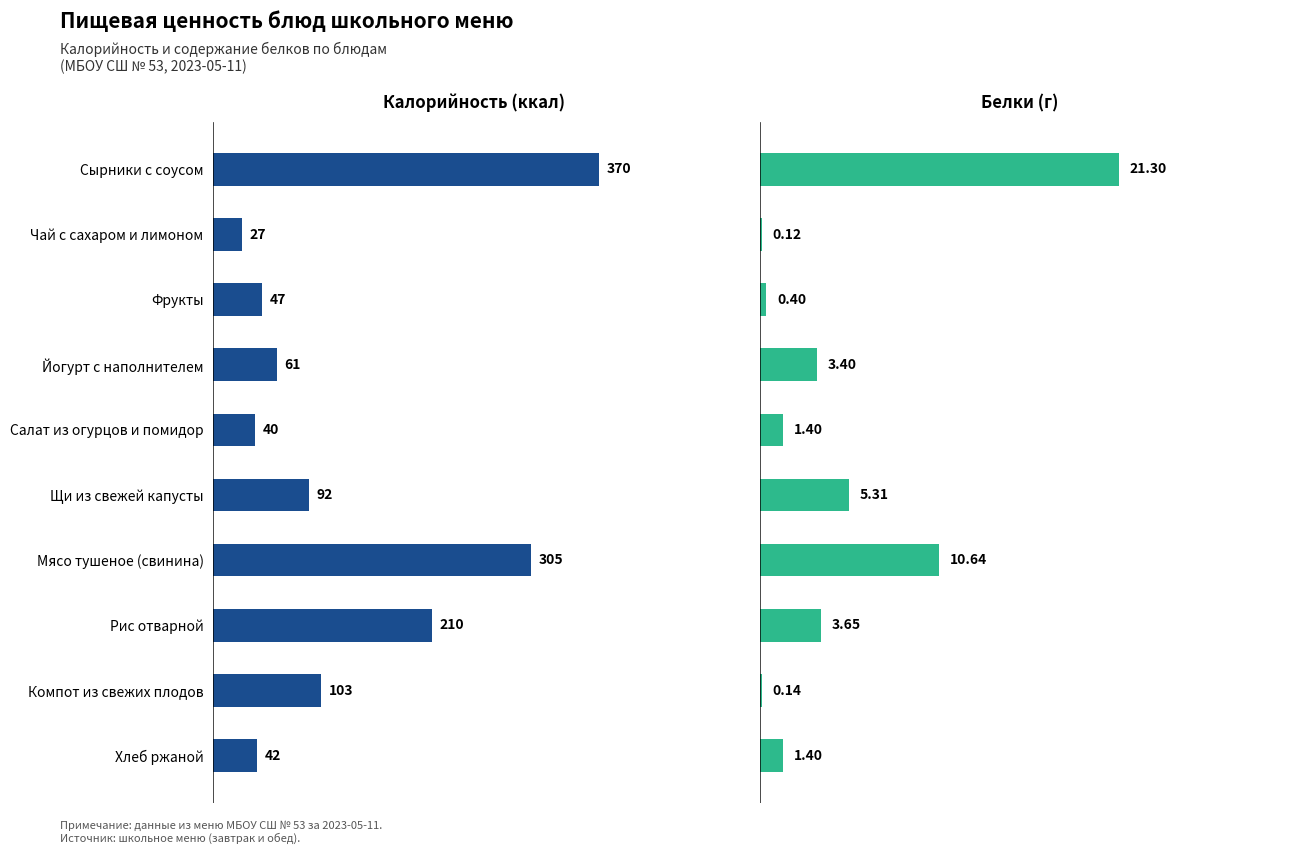

What is the sum of all Калорийность values?

1296.2